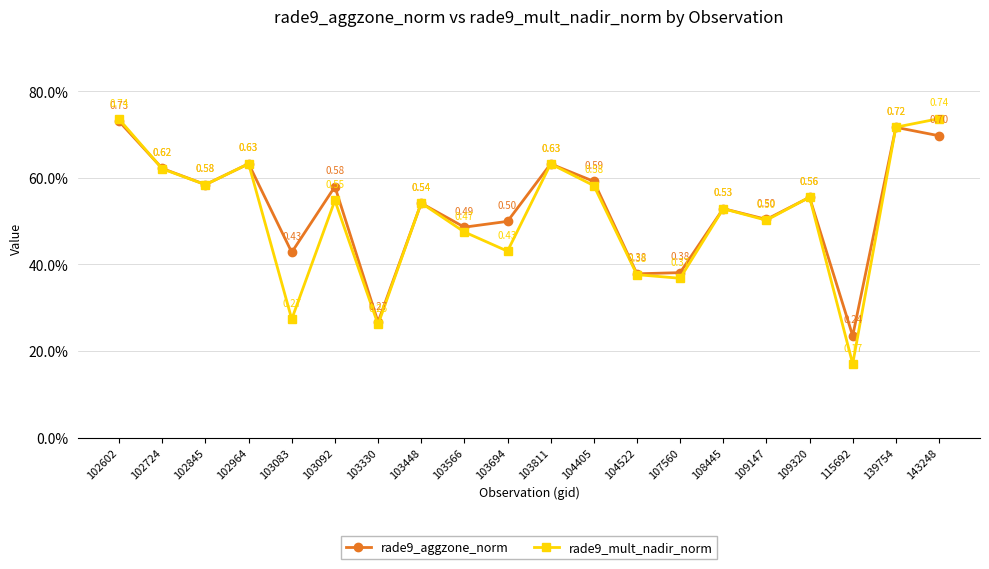

Reading left to right, list all the values displayed in this chart.

rade9_aggzone_norm: 0.7	0.6	0.6	0.6	0.4	0.6	0.3	0.5	0.5	0.5	0.6	0.6	0.4	0.4	0.5	0.5	0.6	0.2	0.7	0.7
rade9_mult_nadir_norm: 0.7	0.6	0.6	0.6	0.3	0.5	0.3	0.5	0.5	0.4	0.6	0.6	0.4	0.4	0.5	0.5	0.6	0.2	0.7	0.7